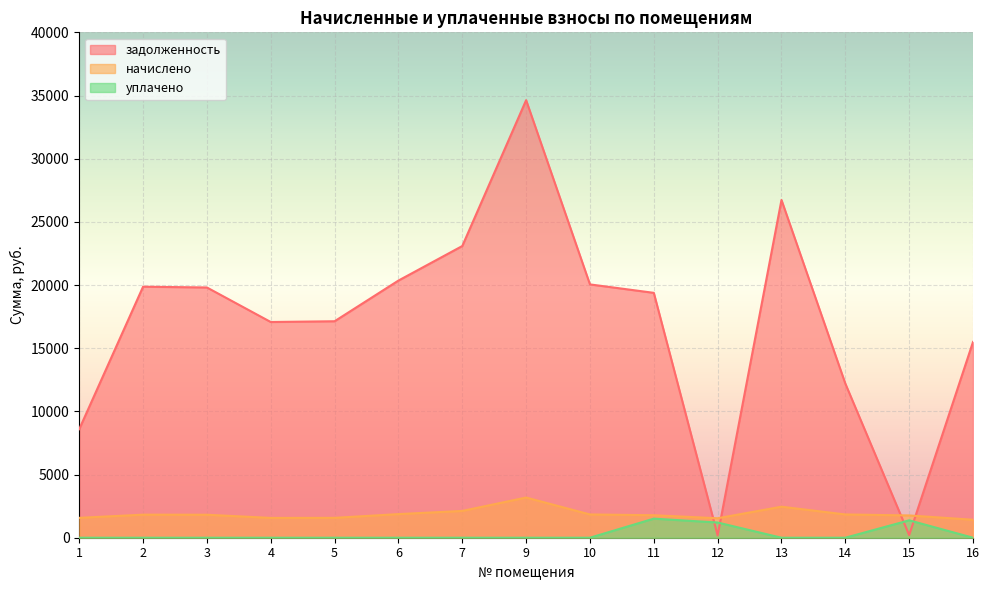

Read the начислено value at 12.

1540.1